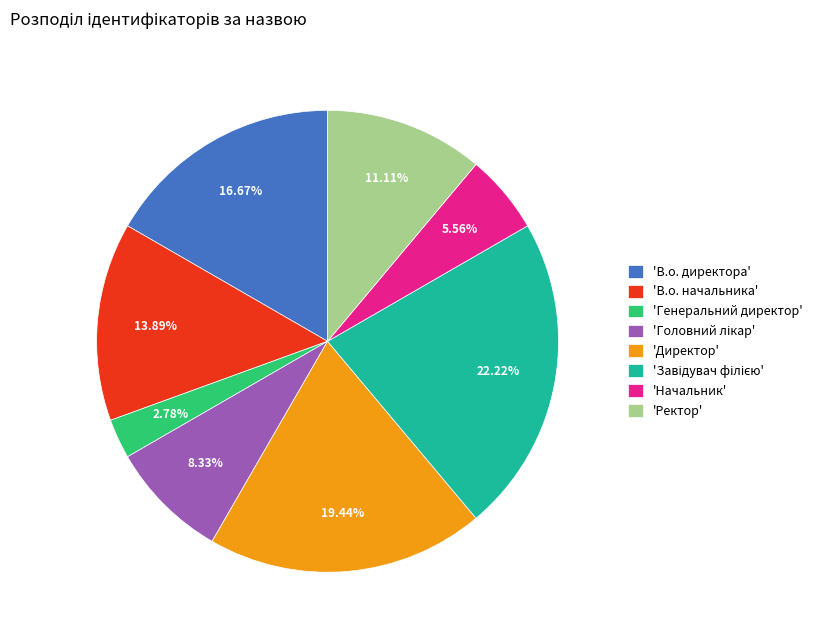

Is there any slice that represents more than half of the pie?

No